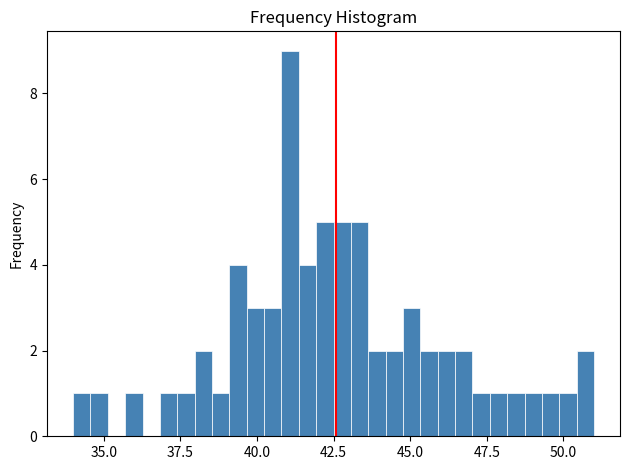

Around what value on the x-axis is the tallest bar? Give the approximate position of its centre, as read against the axis.

41.0